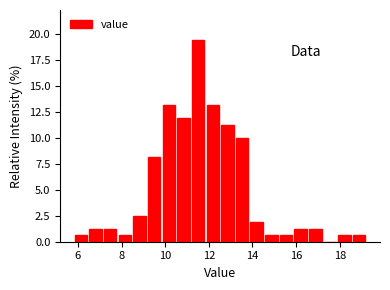

Read against the x-axis, roughly where is the centre of the tallest bar?

11.6